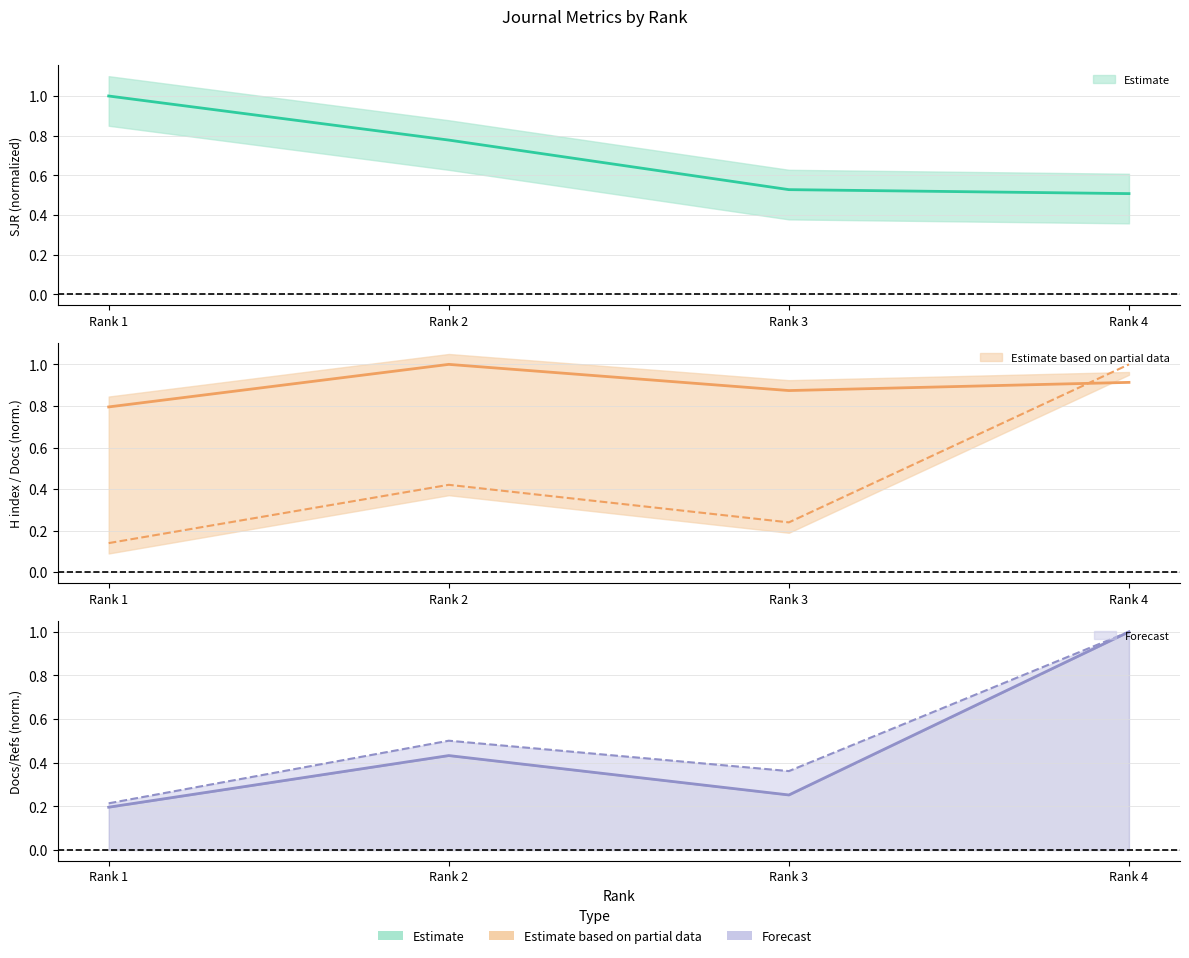

What is the spread (max minus min) of values at Rank 3?

0.6